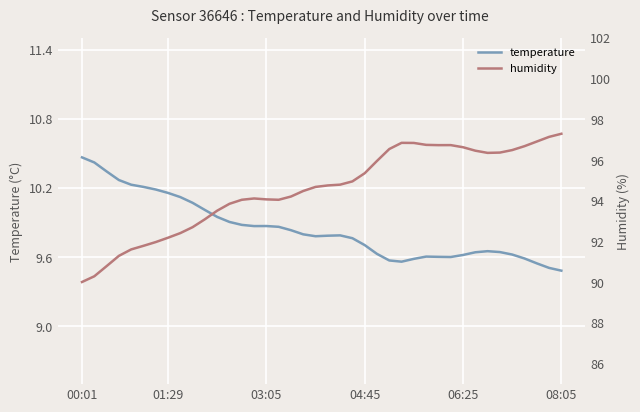

How many interior local peaks does the humidity series have?

3